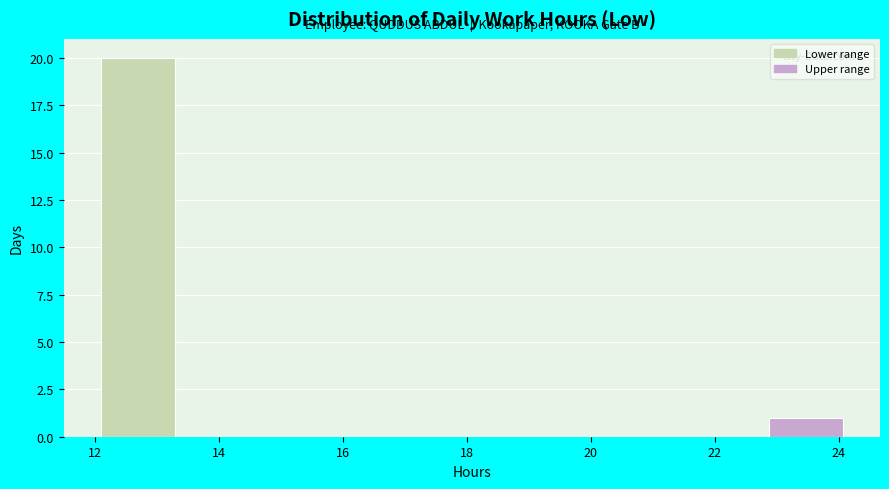

Reading left to right, transcribe this chart: for each bar, give the range it covers on the x-axis and its height. Neither the bar edges nor the heights are printed on the chart, so give them approximately, as read against the axes.

12.0 to 13.2: 20
13.2 to 14.4: 0
14.4 to 15.6: 0
15.6 to 16.8: 0
16.8 to 18.0: 0
18.0 to 19.2: 0
19.2 to 20.4: 0
20.4 to 21.6: 0
21.6 to 22.8: 0
22.8 to 24.0: 1